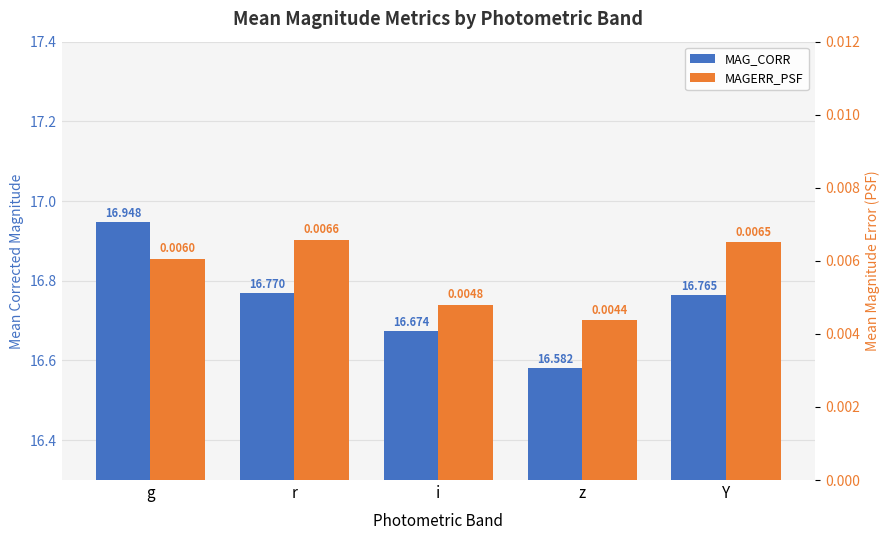

At how many categories does at least one series exceed 4?

5